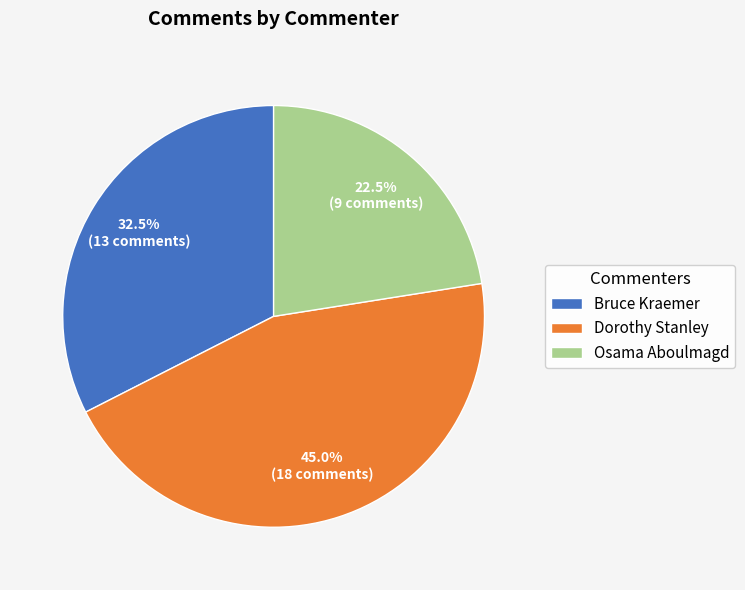

Is the sum of Osama Aboulmagd and Bruce Kraemer greater than half?

Yes